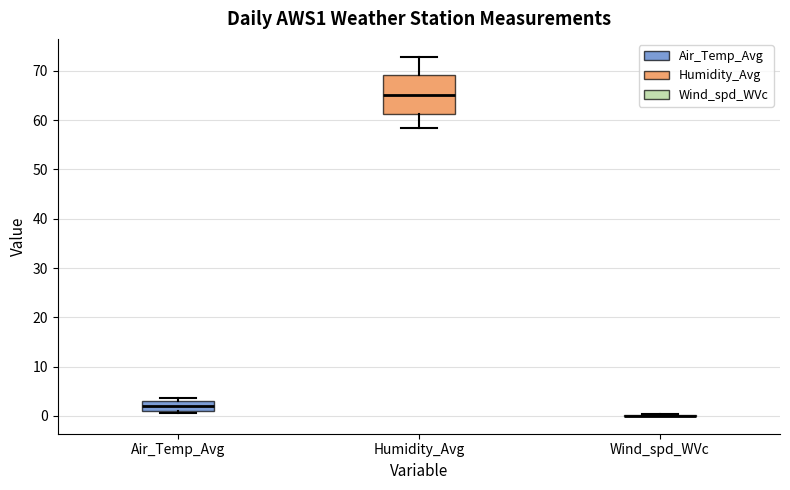

Comparing the boxes themselves (not the whiskers), which one is the tallest?

Humidity_Avg